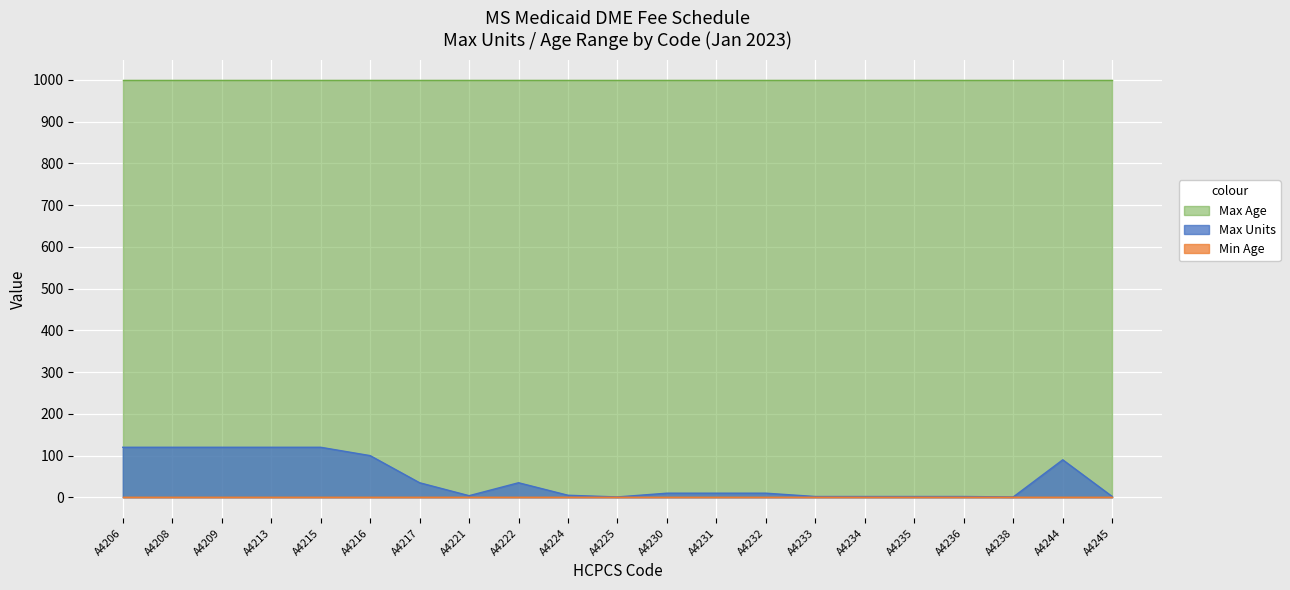

What is the difference between the Max Units values at A4221 and A4236?

2